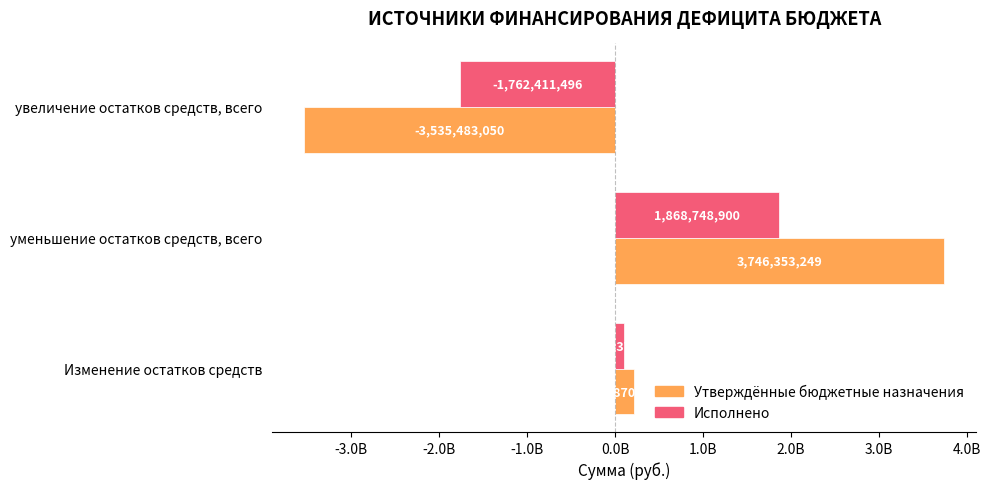

List the series in order of their overall mean, lowest first.

Исполнено, Утверждённые бюджетные назначения